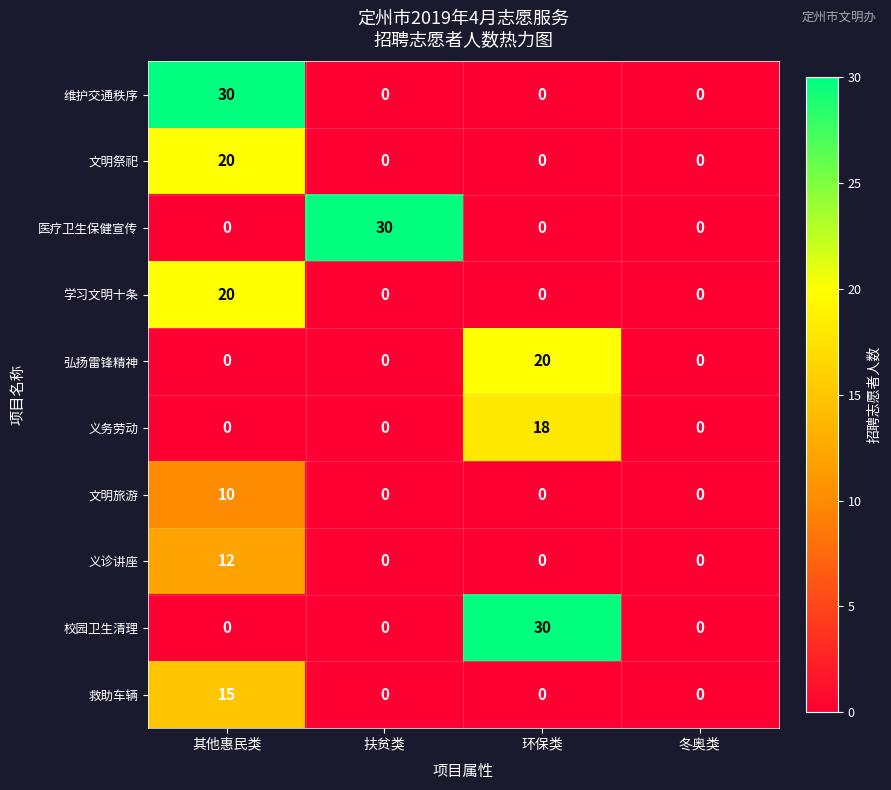

What is the sum of all 弘扬雷锋精神 values?

20